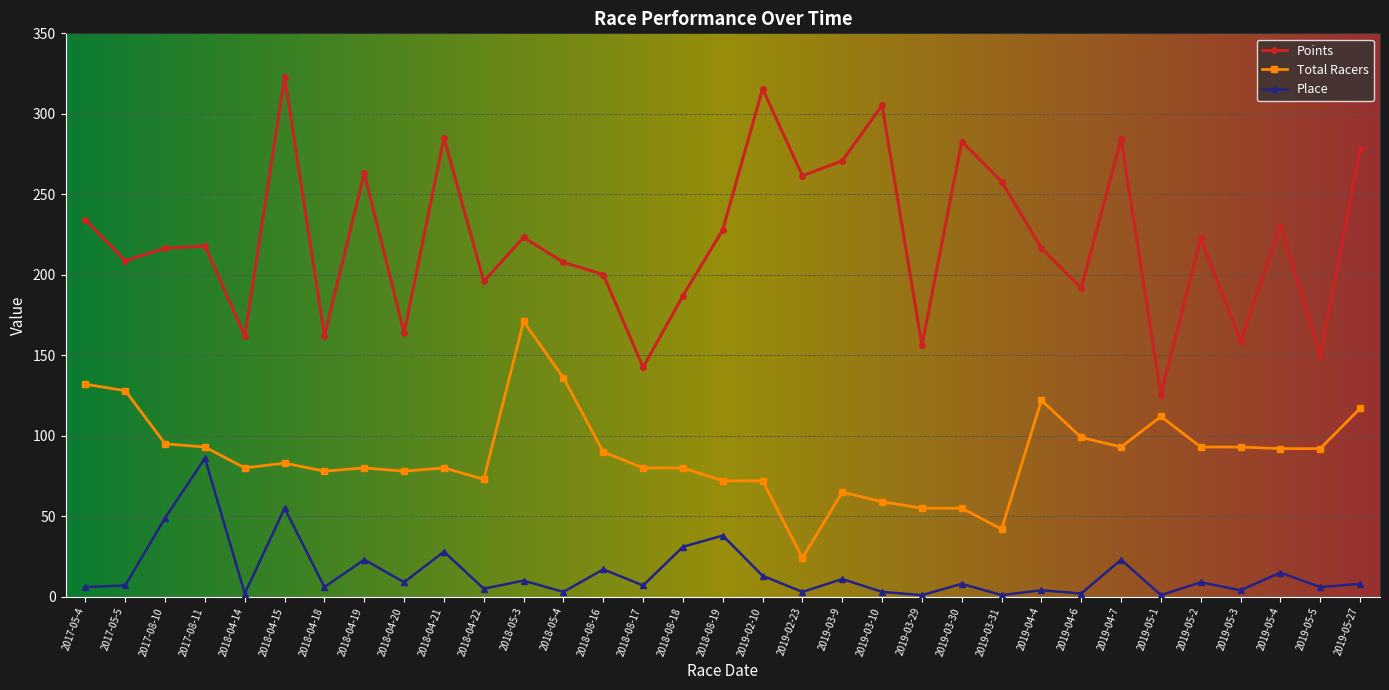

True or false: Place and Points intersect in this chart.

False